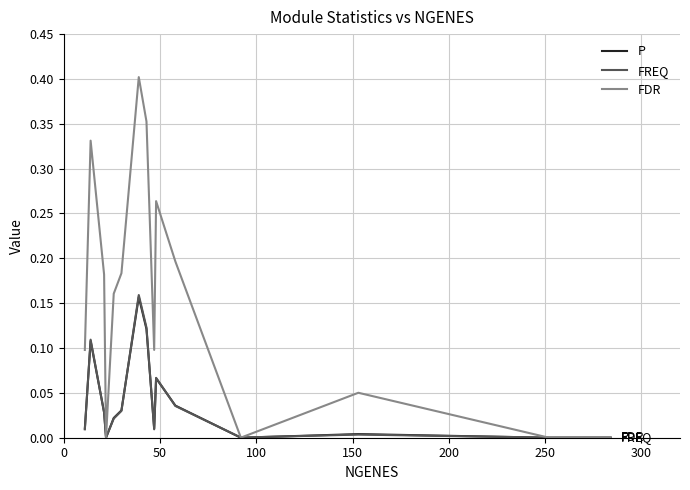

Which series has the largest range (max minus min)?

FDR